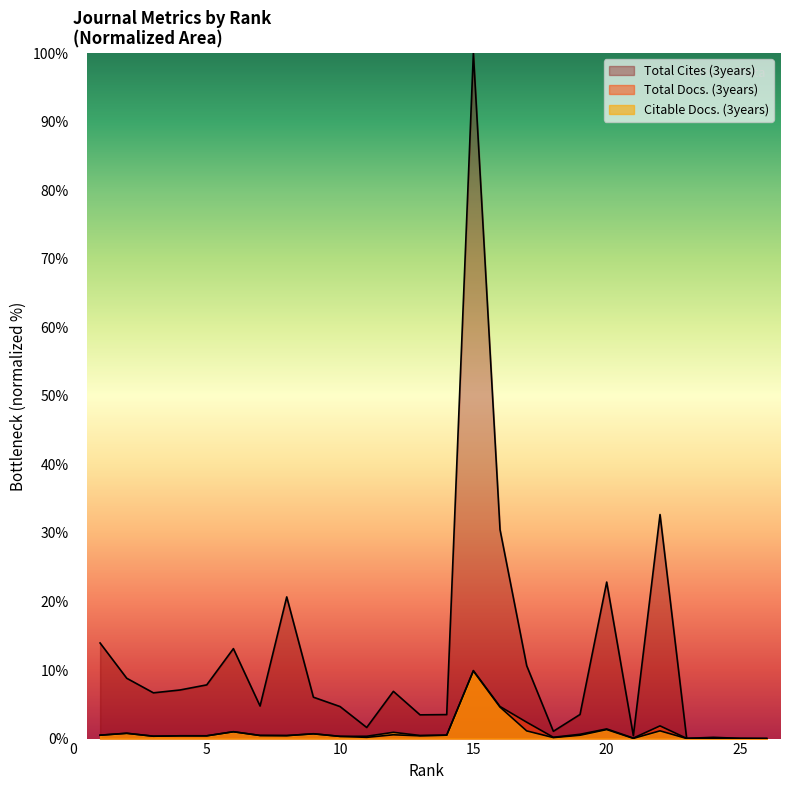

Rank the series at 5 from lowest to highest value.

Total Docs. (3years), Citable Docs. (3years), Total Cites (3years)